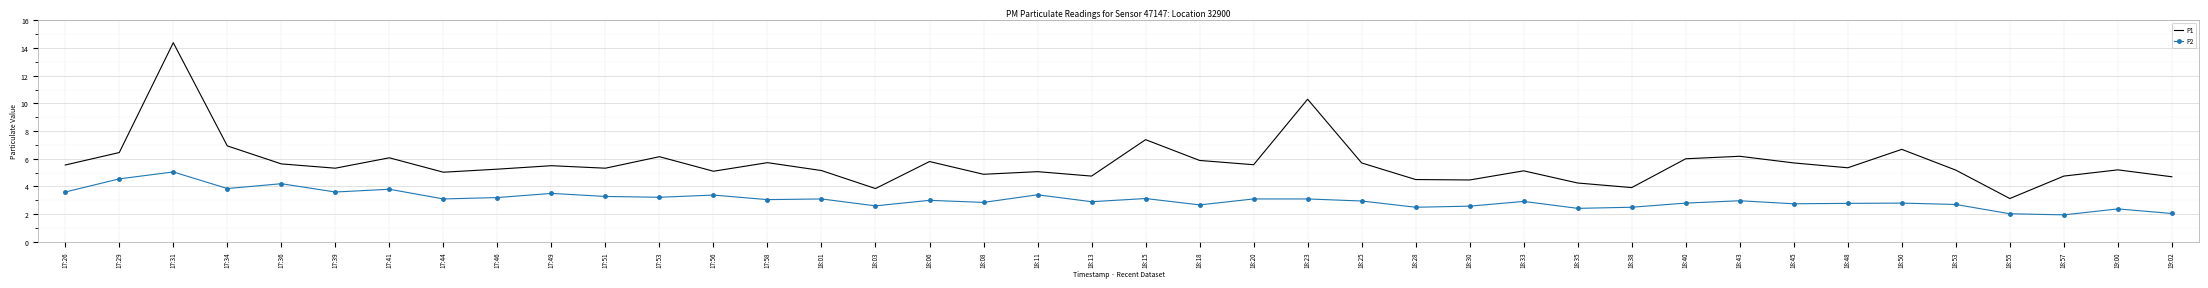

In P1, how many points are higher than both neighbors (excluding endpoints)?

13